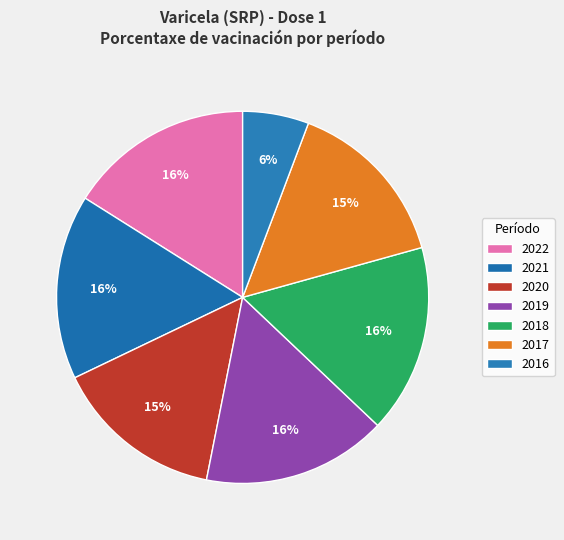

To the nearest percent, what percentage of the pie is 2021?

16%